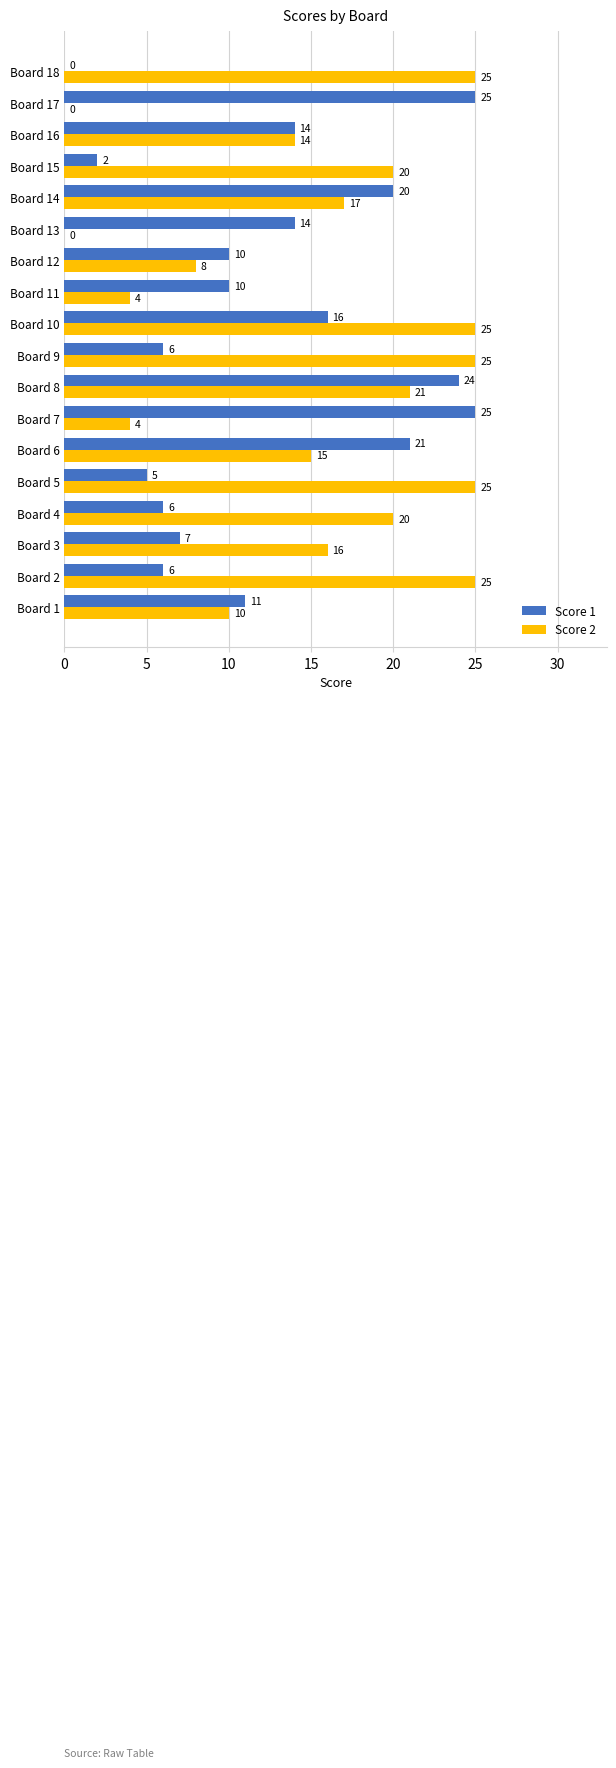

The Score 2 series shows 4 at Board 7. True or false?

True